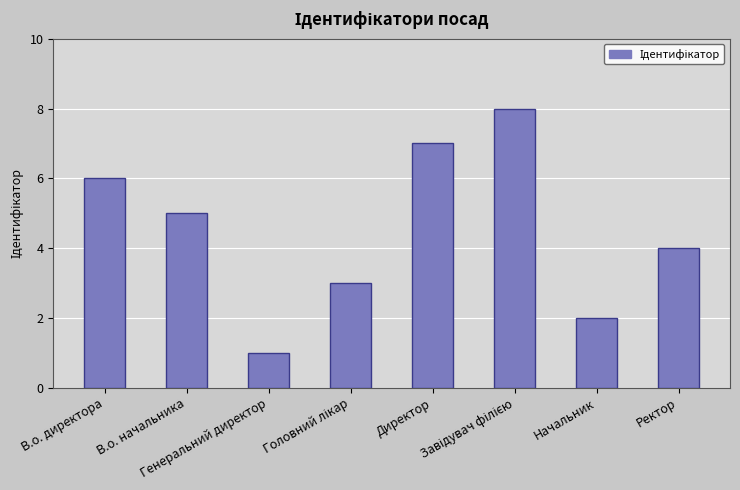

What is the change in value from Генеральний директор to Директор?

+6